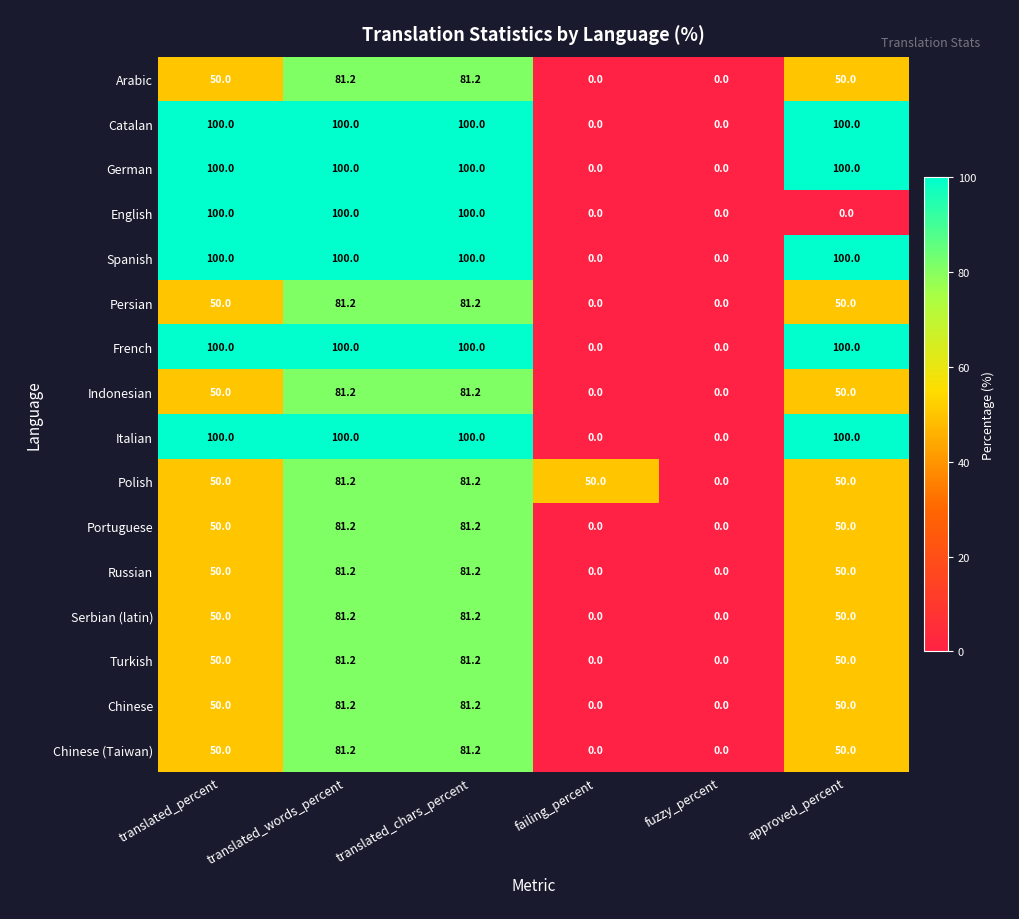

What is the difference between the highest and lowest values at failing_percent?

50.0